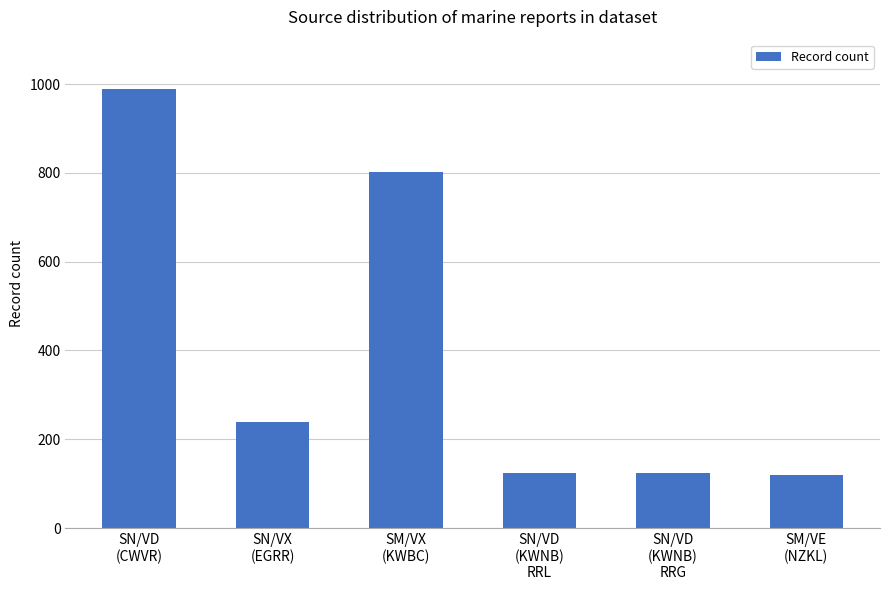

How many bars are there in total?

6